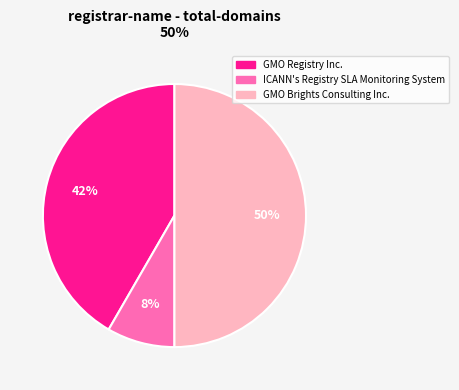

Rank the categories by value from highest to lowest.

GMO Brights Consulting Inc., GMO Registry Inc., ICANN's Registry SLA Monitoring System